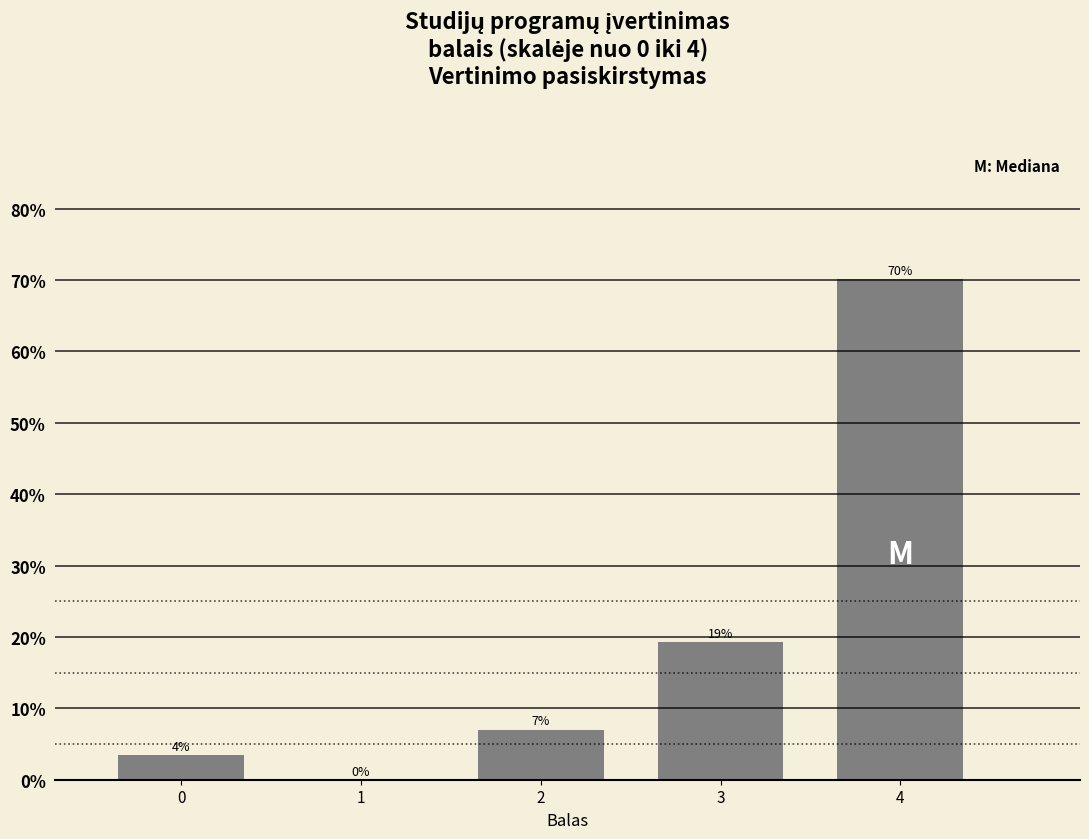

Which has a higher value, 1 or 3?

3